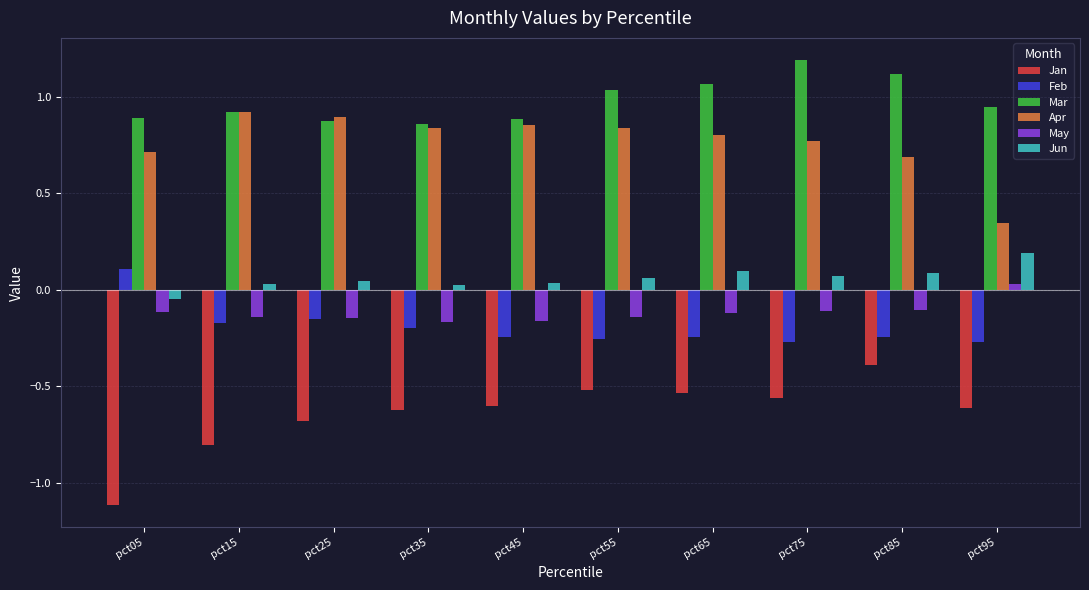

Which series has the largest total across all categories?

Mar